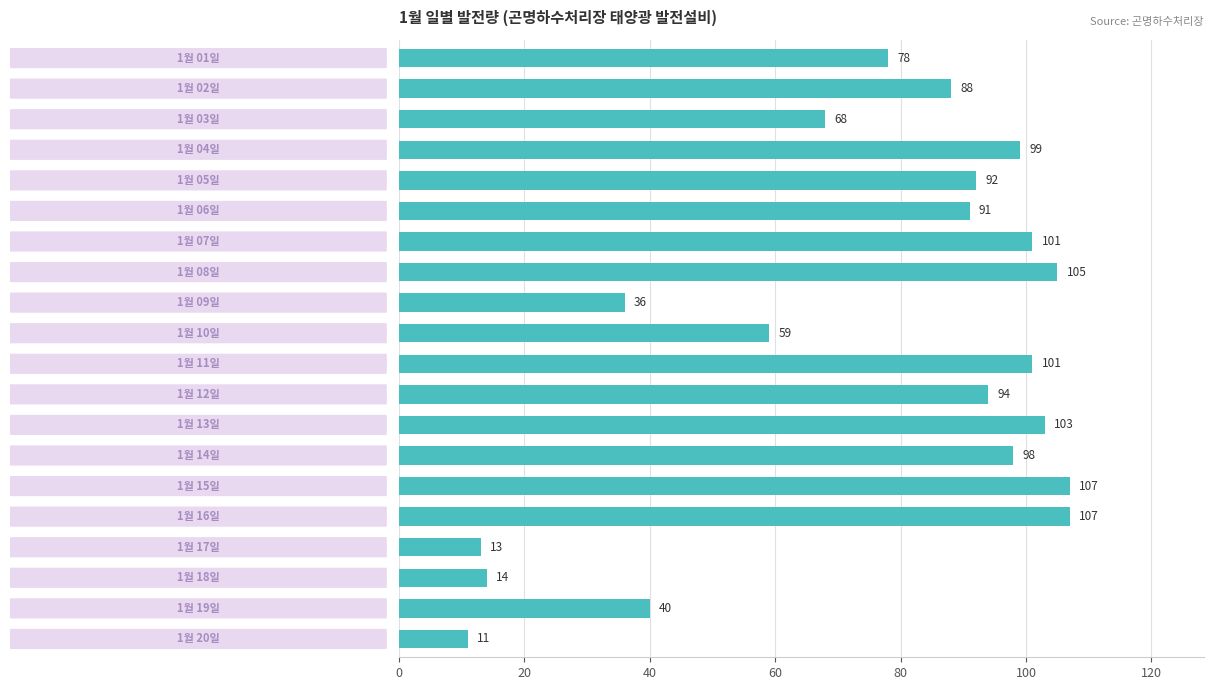

What is the maximum value shown in the chart?

107